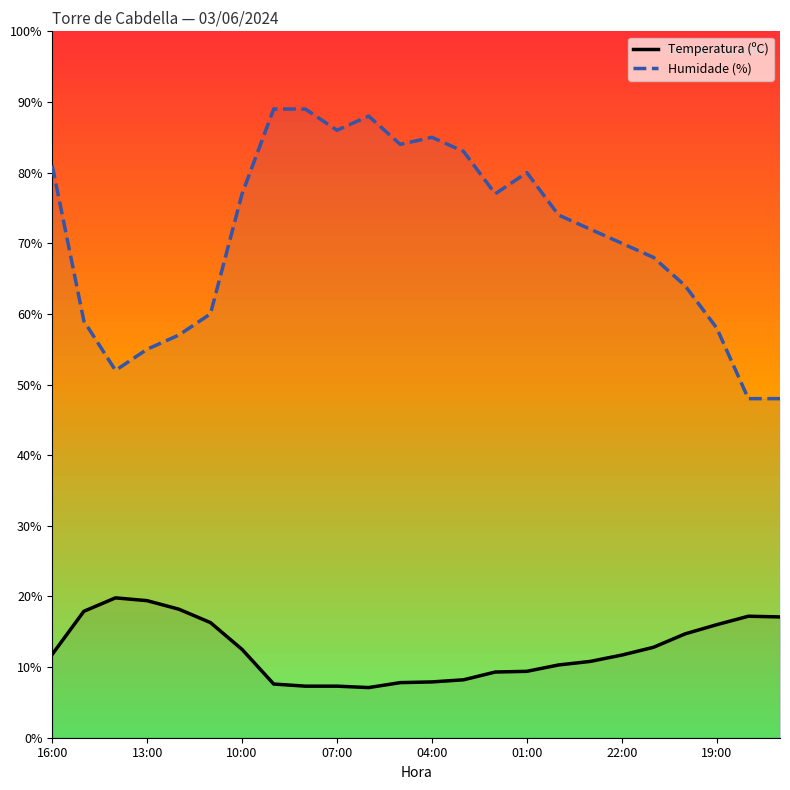

What are all the series names shown in the legend?

Temperatura (ºC), Humidade (%)